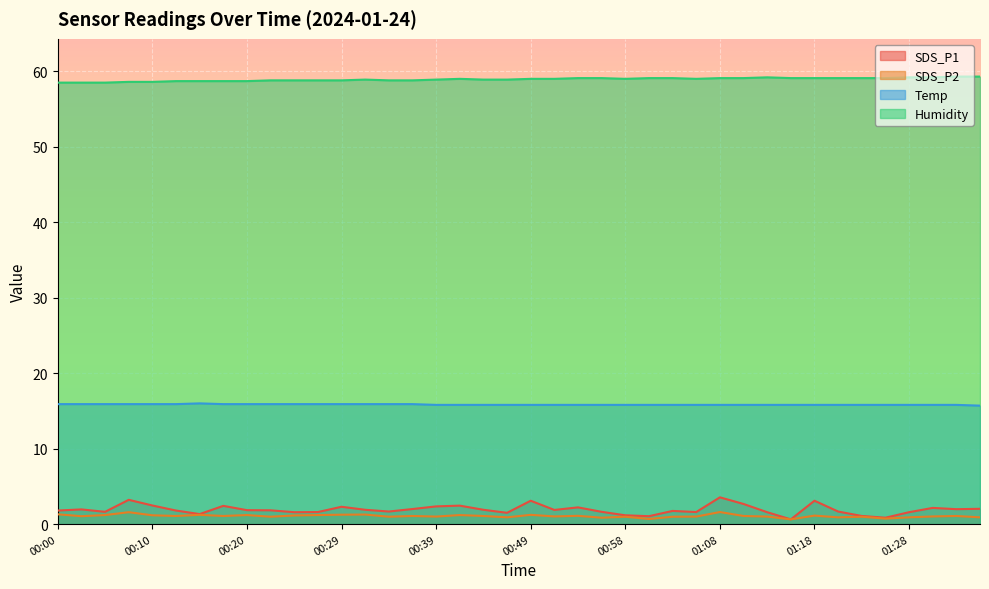

True or false: Humidity has a value of 59.1 at 01:08.

True